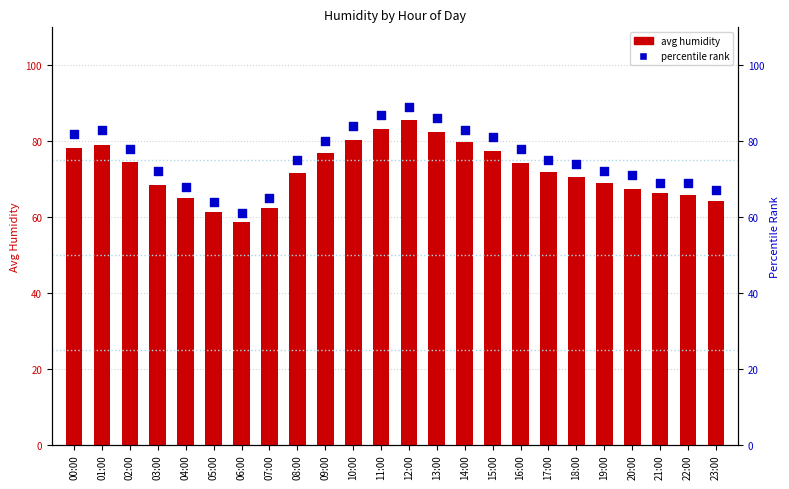

Which series reaches the minimum Y coordinate?

avg humidity